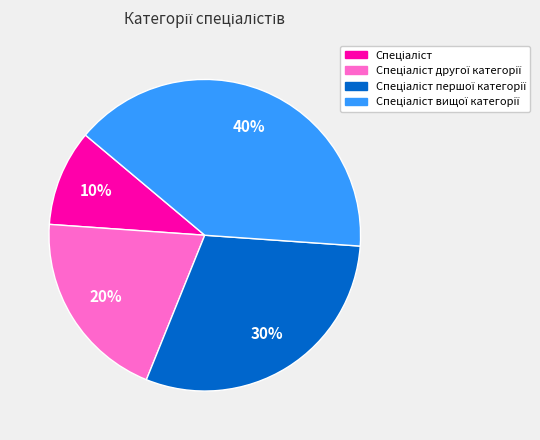

To the nearest percent, what is the difference between the largest and smallest slice percentages?

30%